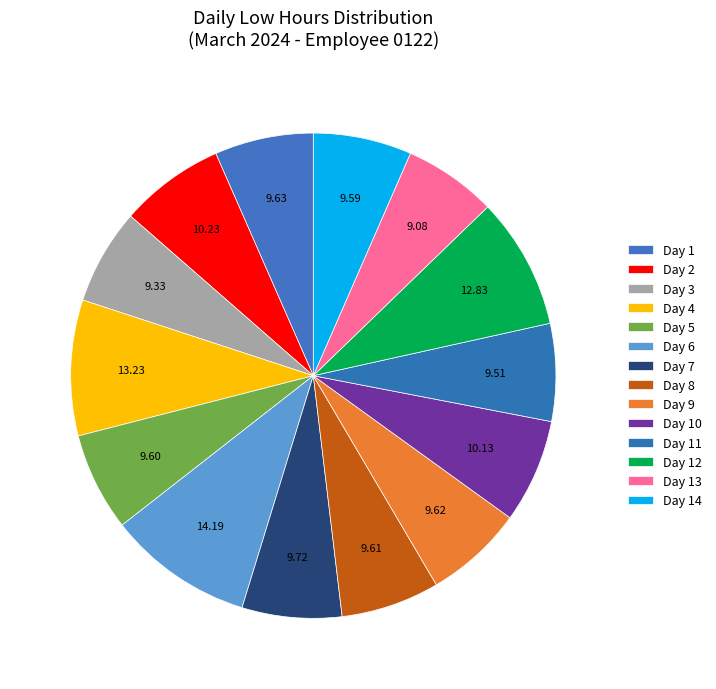

To the nearest percent, what portion does Day 11 represent?

7%